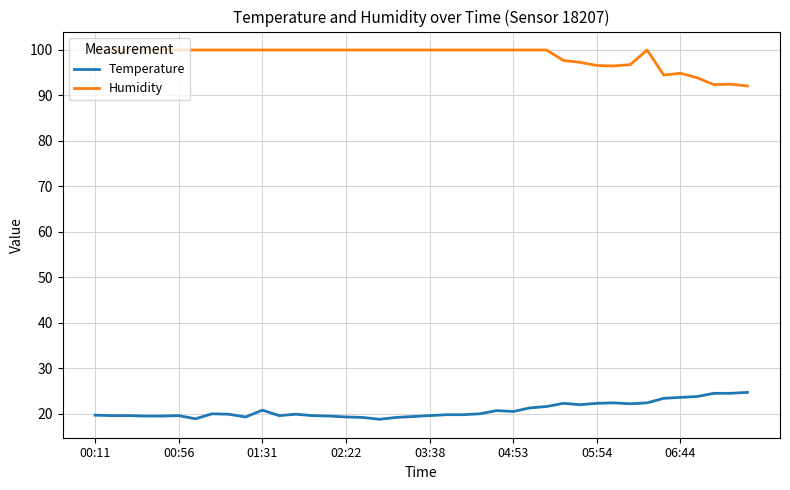

What are all the series names shown in the legend?

Temperature, Humidity